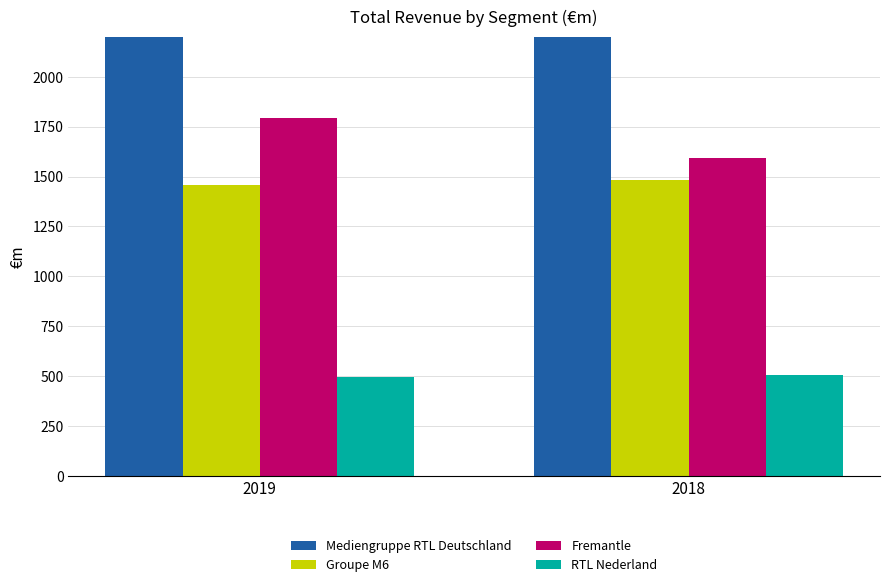

The value of RTL Nederland at 2018 is 151. True or false?

False